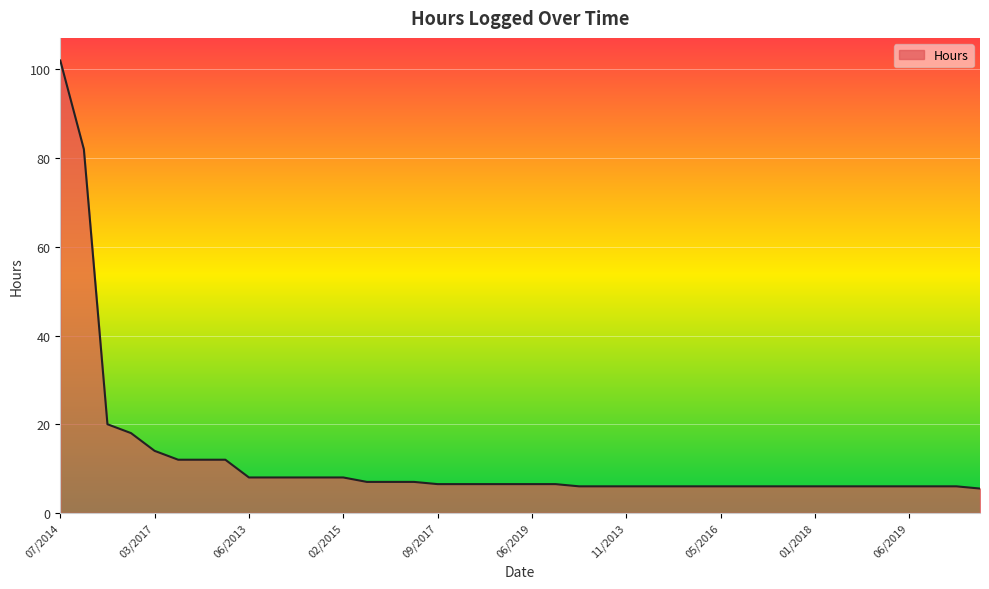

What is the difference between the maximum and minimum values?

96.5